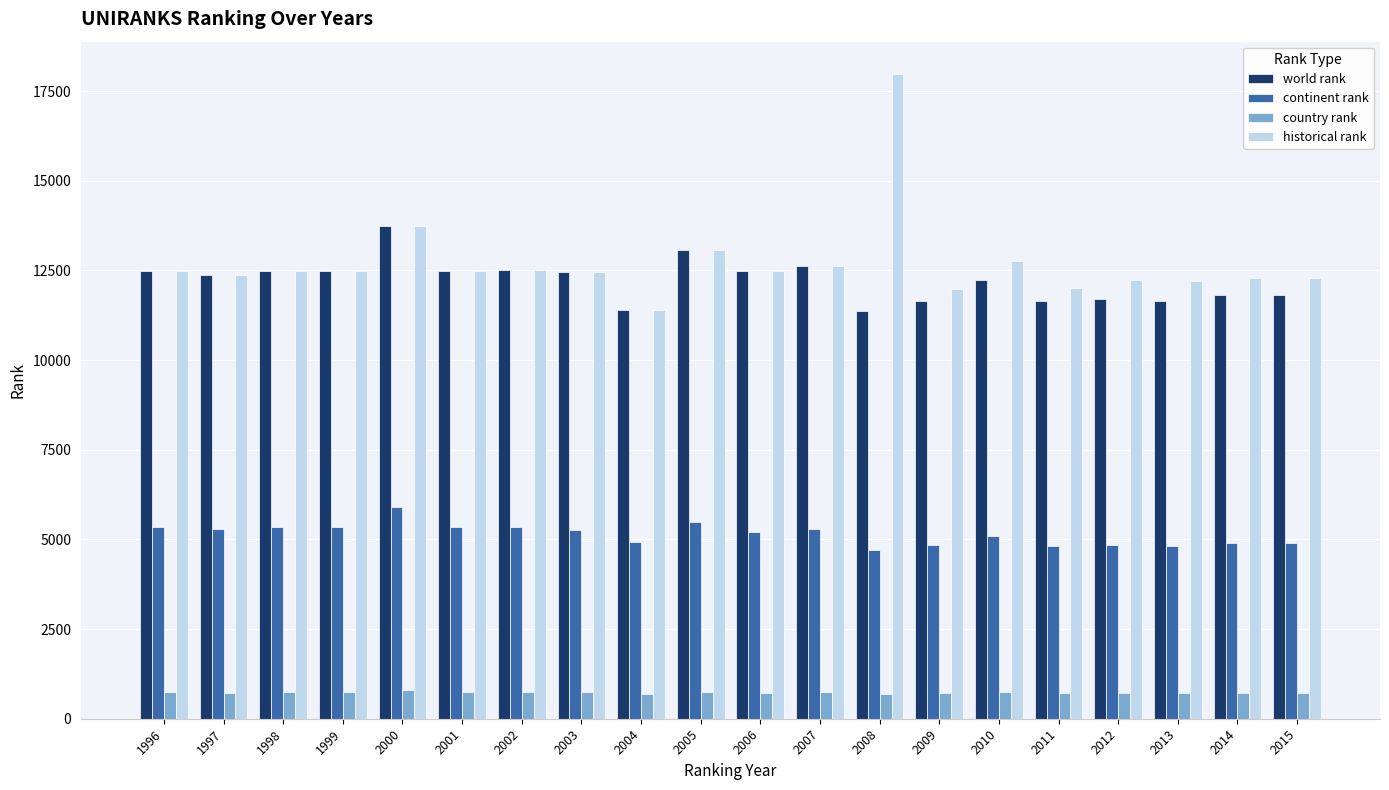

At which label does world rank first exceed 12444?

1996